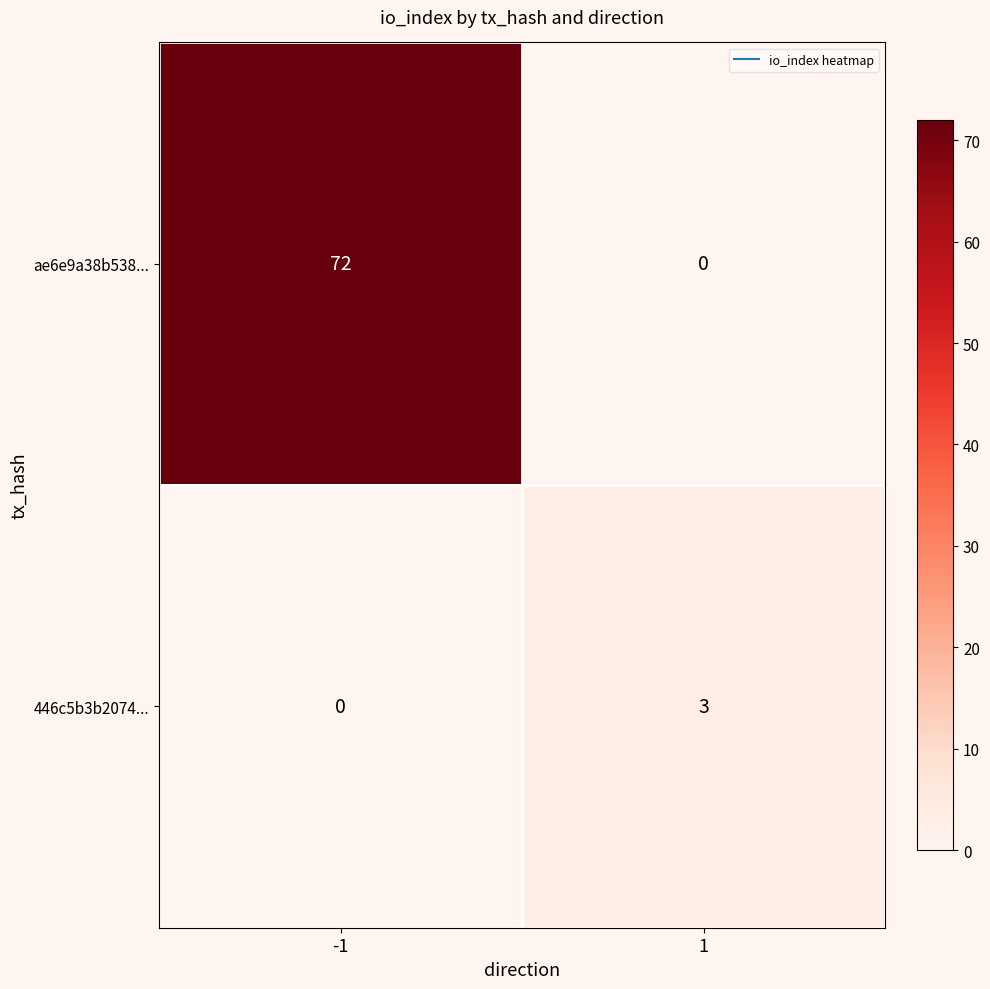

The value of ae6e9a38b538... at -1 is 72. True or false?

True